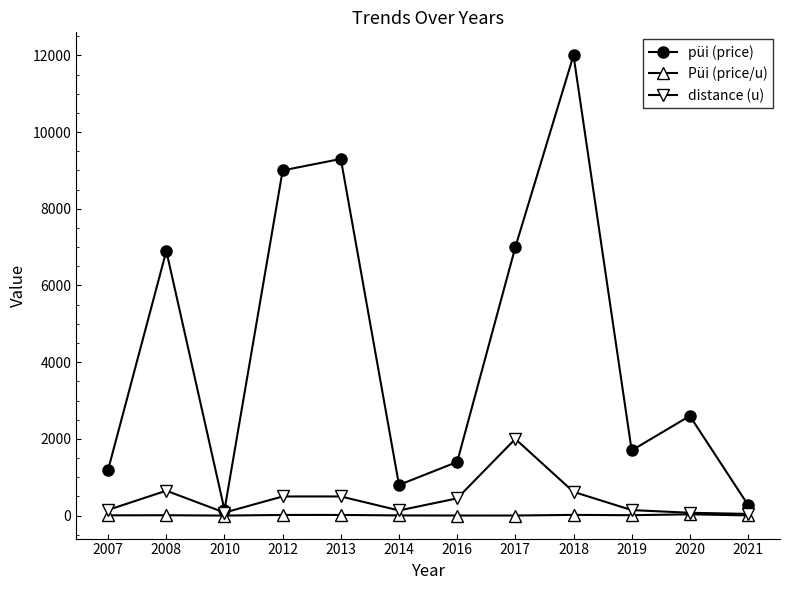

What is the difference between the Püi (price/u) values at 2007 and 2021?

1.8